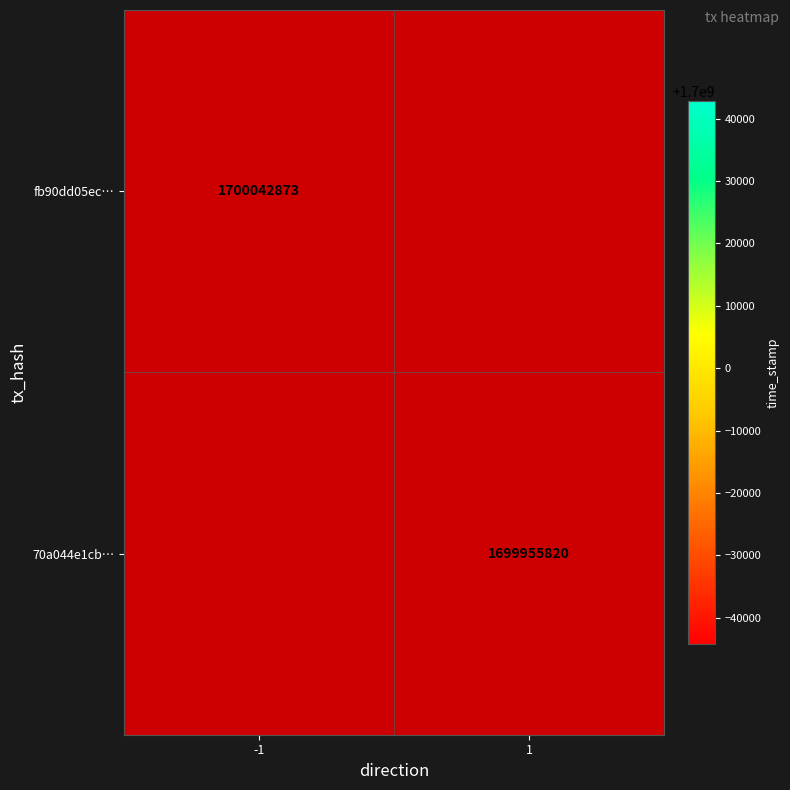

At which category does the chart reach its minimum across all series?

1